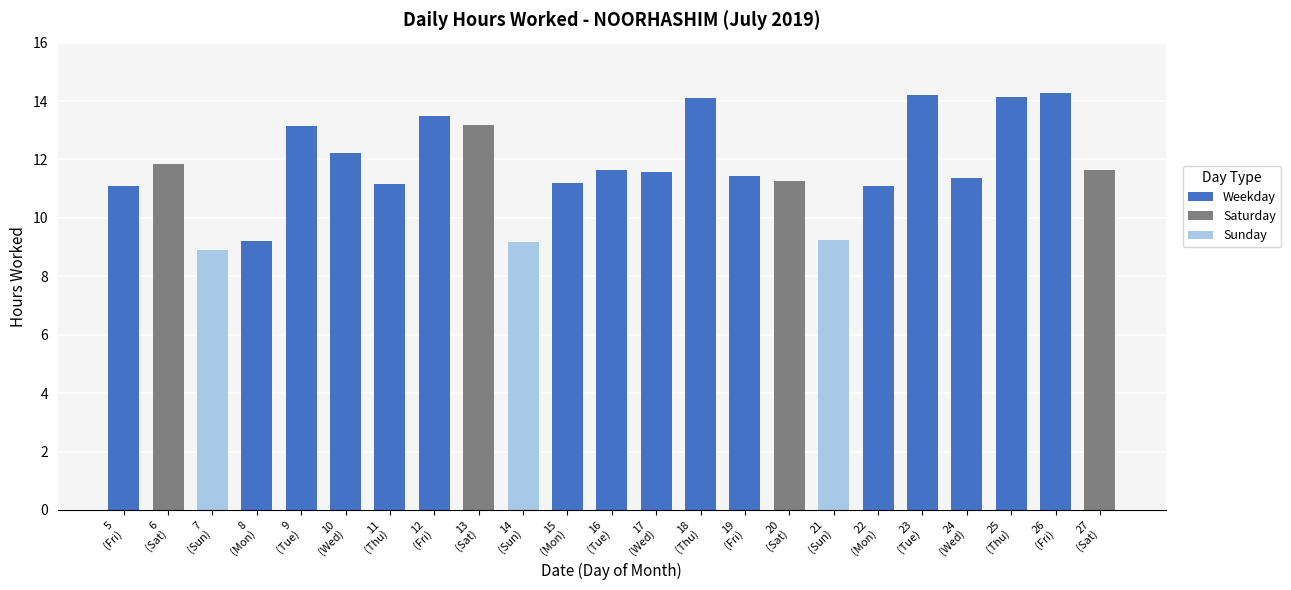

How many values exceed 11?

19